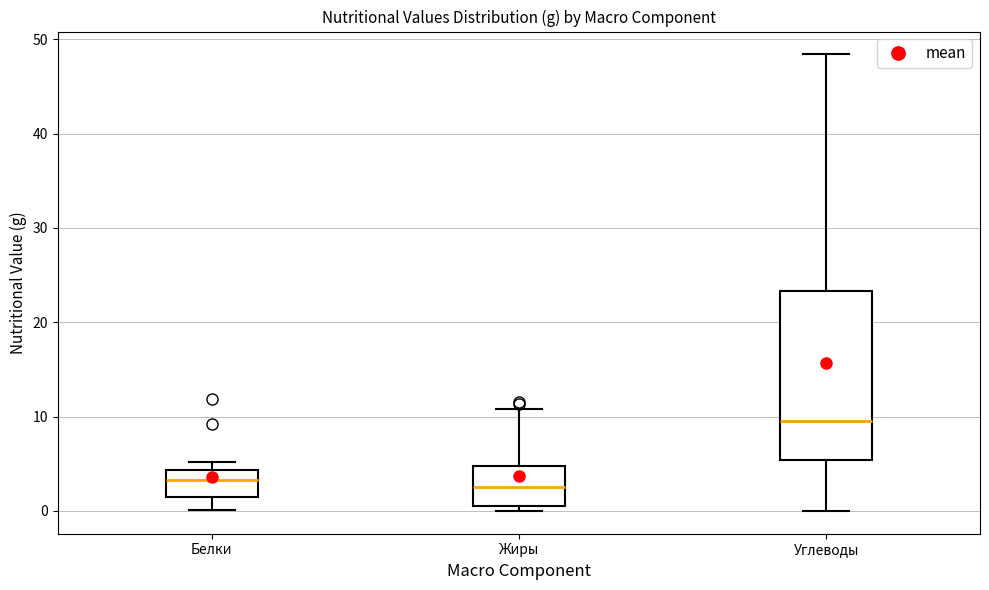

Reading left to right, transcribe this box plot: for each box, give where its median line is, the range the box spans, and where its two whiskers end, as read against the y-axis. The values are not printed on the chart, so give them approximately, as read against the axis.

Белки: median 3, box 1 to 4, whiskers 0 to 5
Жиры: median 3, box 0 to 5, whiskers 0 (just below the box's lower edge) to 11
Углеводы: median 10, box 5 to 23, whiskers 0 to 48